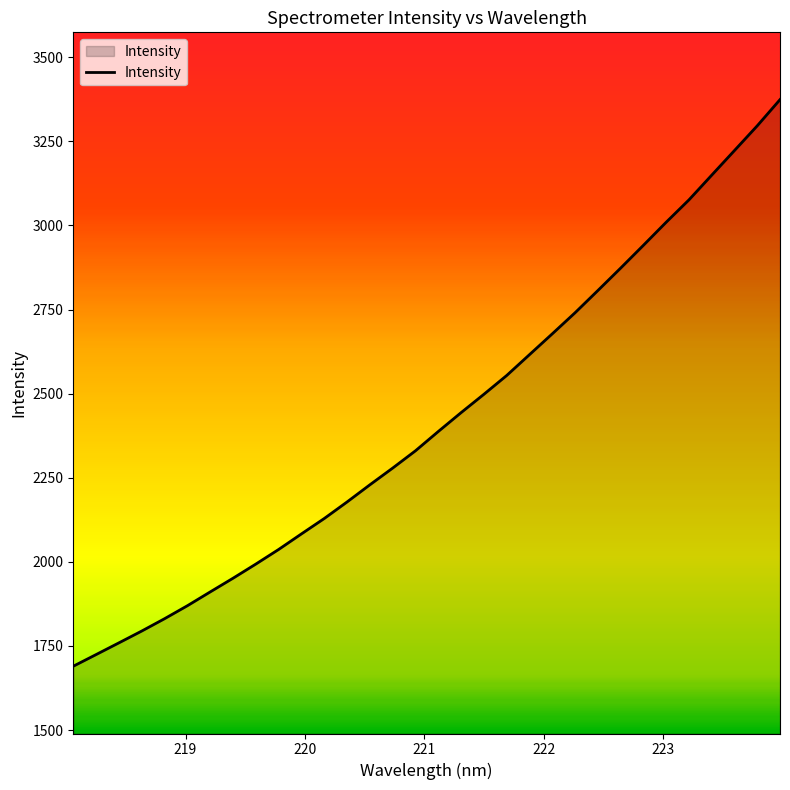

What is the difference between the maximum and minimum values?

1684.4